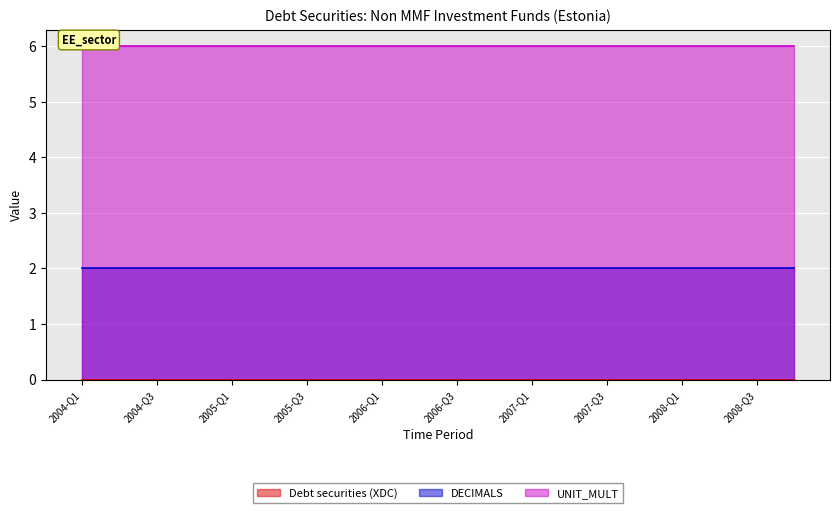

Does the chart display data point markers on the line(s)?

No